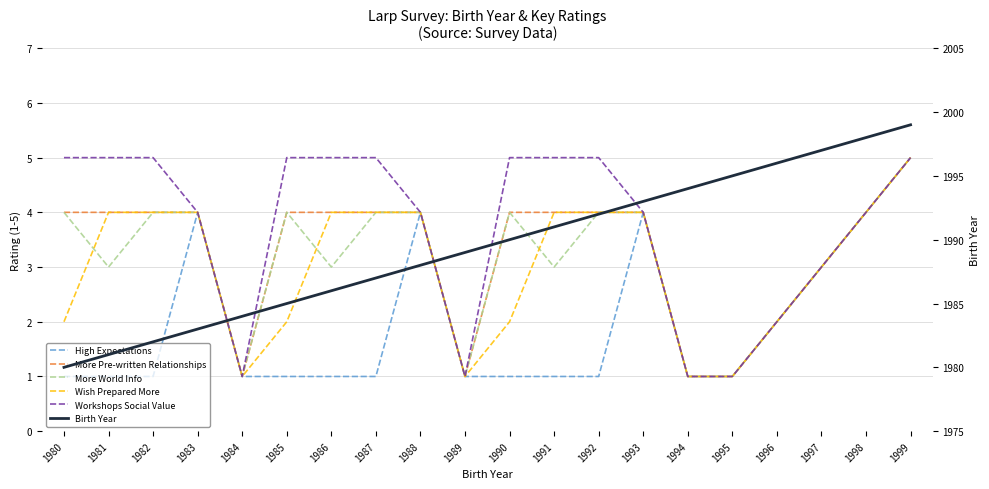

Reading left to right, transcribe all the data shown in this chart.

High Expectations: 1	1	1	4	1	1	1	1	4	1	1	1	1	4	1	1	2	3	4	5
More Pre-written Relationships: 4	4	4	4	1	4	4	4	4	1	4	4	4	4	1	1	2	3	4	5
More World Info: 4	3	4	4	1	4	3	4	4	1	4	3	4	4	1	1	2	3	4	5
Wish Prepared More: 2	4	4	4	1	2	4	4	4	1	2	4	4	4	1	1	2	3	4	5
Workshops Social Value: 5	5	5	4	1	5	5	5	4	1	5	5	5	4	1	1	2	3	4	5
Birth Year: 1980	1981	1982	1983	1984	1985	1986	1987	1988	1989	1990	1991	1992	1993	1994	1995	1996	1997	1998	1999